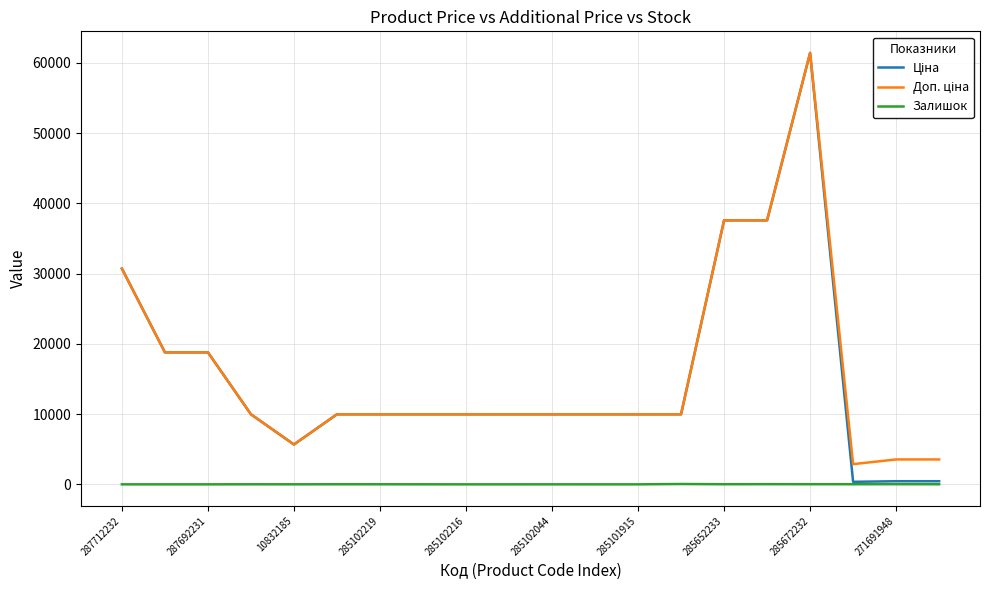

True or false: Доп. ціна and Залишок intersect in this chart.

False